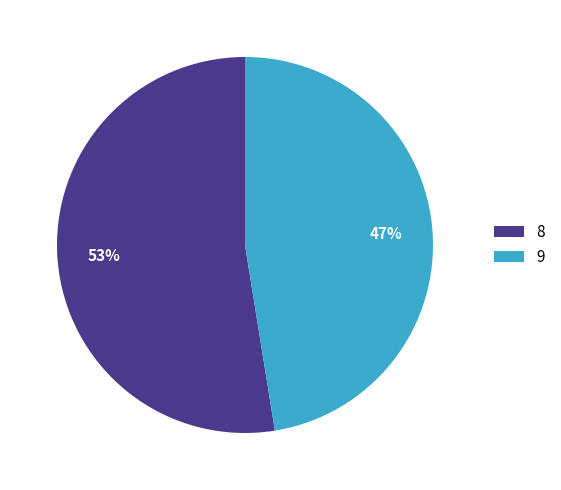

Rank the categories by value from highest to lowest.

8, 9